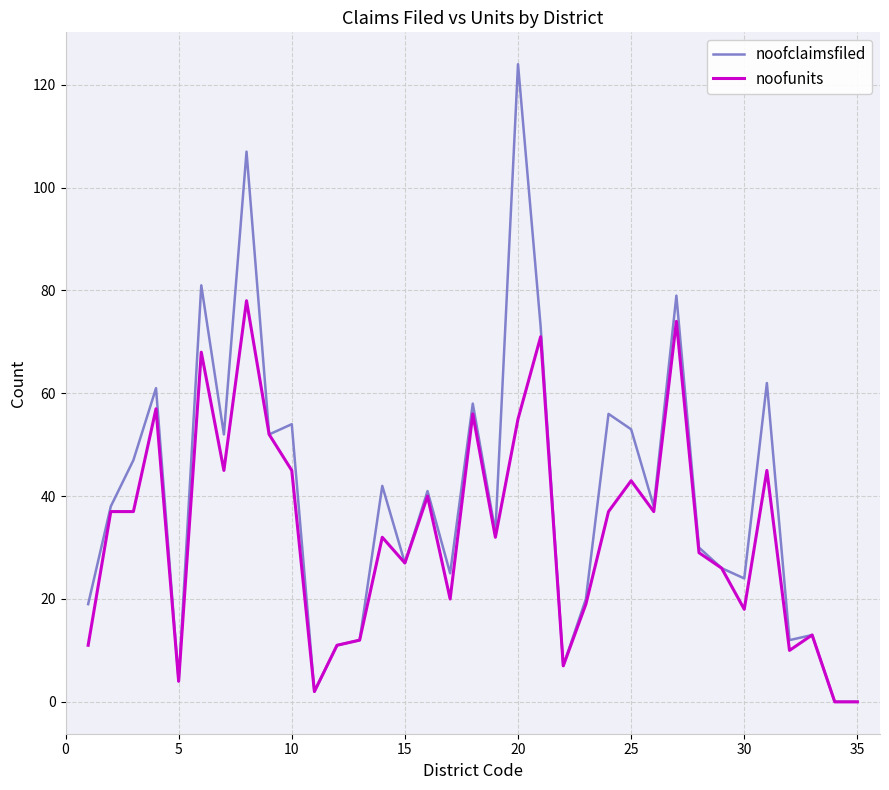

How many lines are shown in the chart?

2